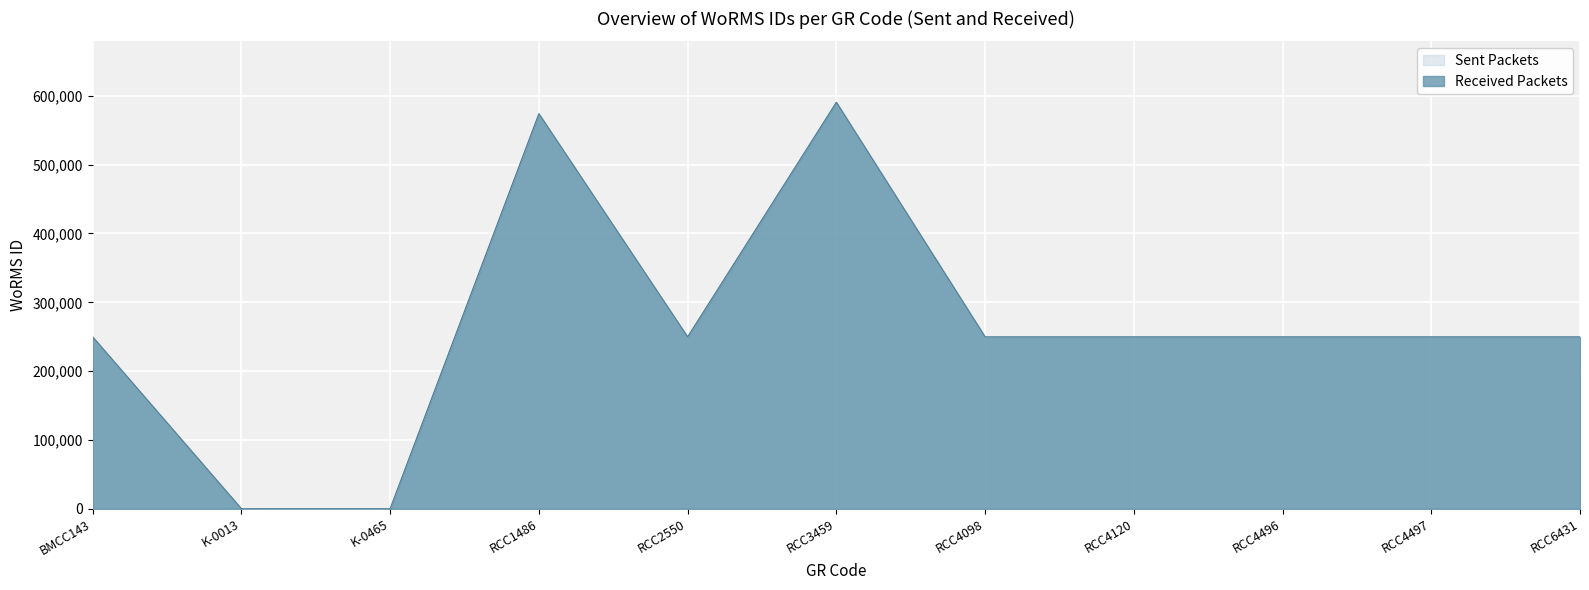

Which series has the largest total across all categories?

Sent Packets